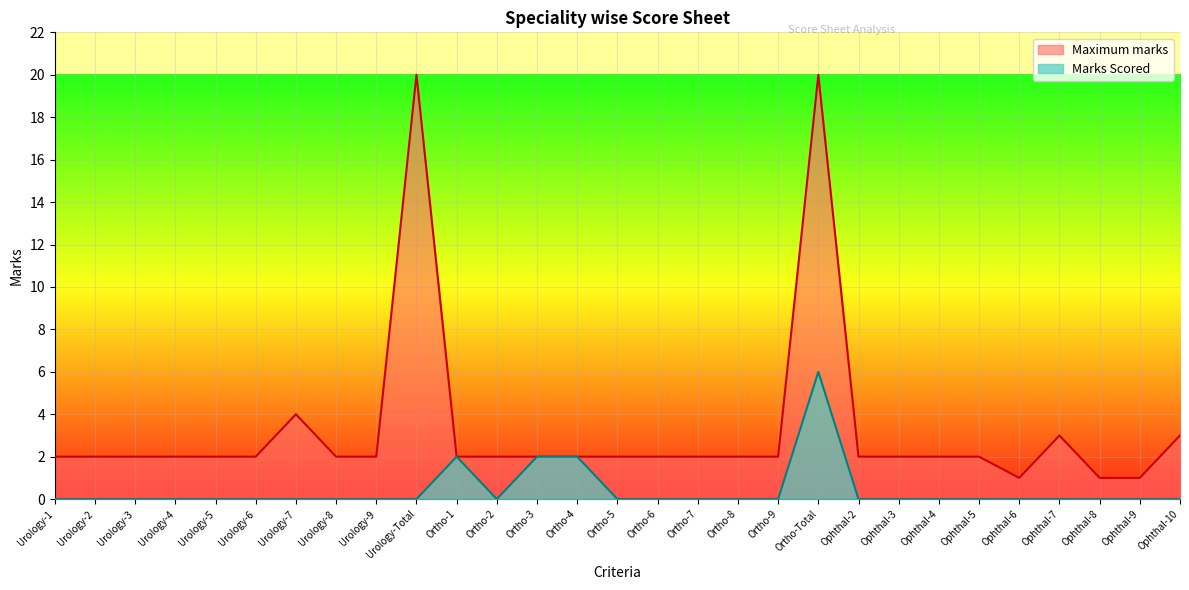

Rank the series at Urology-Total from highest to lowest value.

Maximum marks, Marks Scored